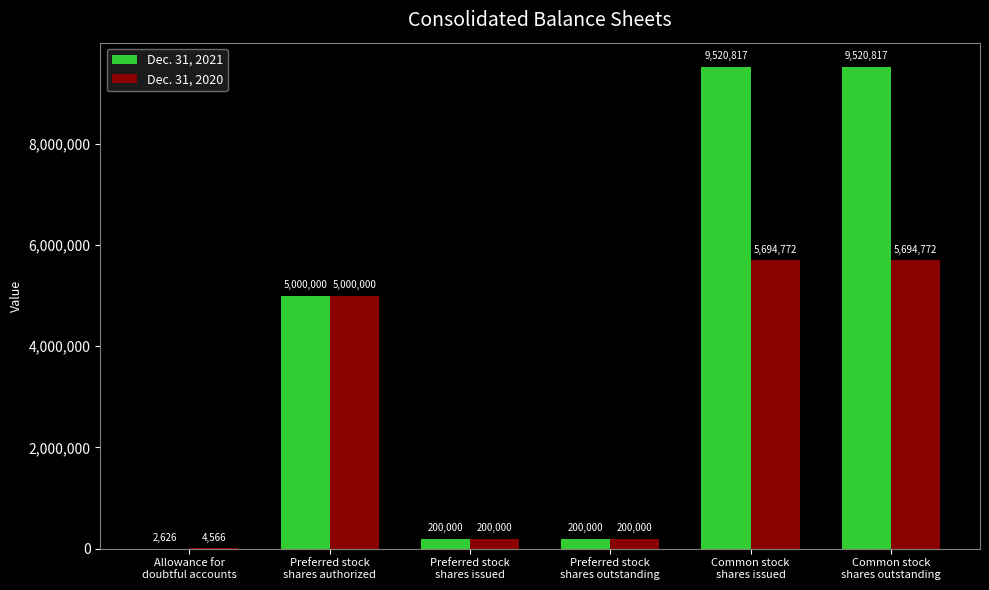

What is the maximum value for Dec. 31, 2020?

5694772